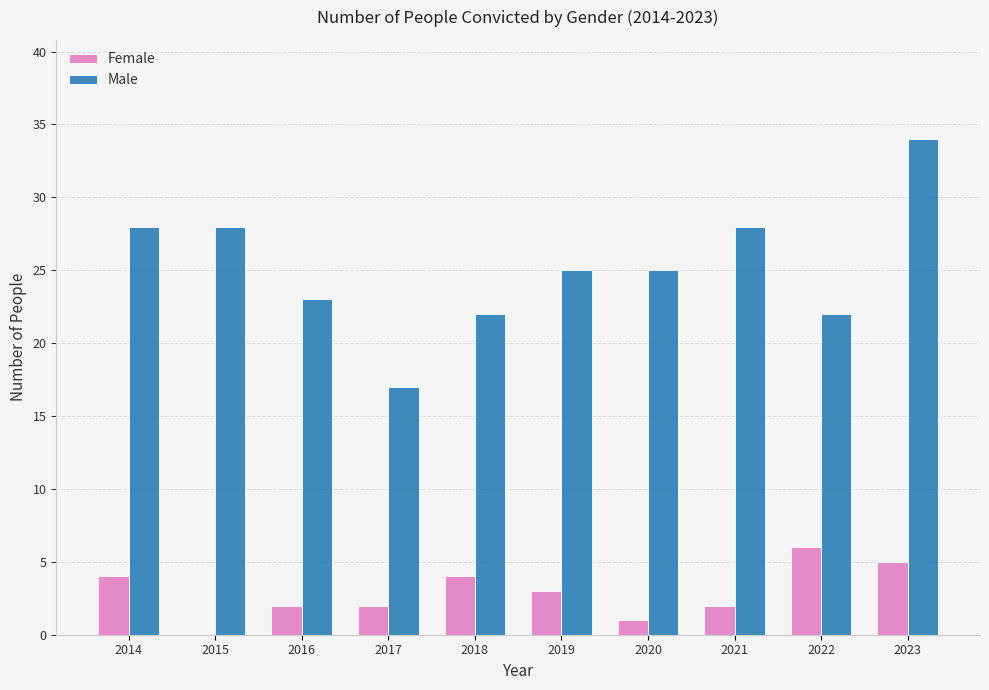

The Female series shows 7 at 2018. True or false?

False